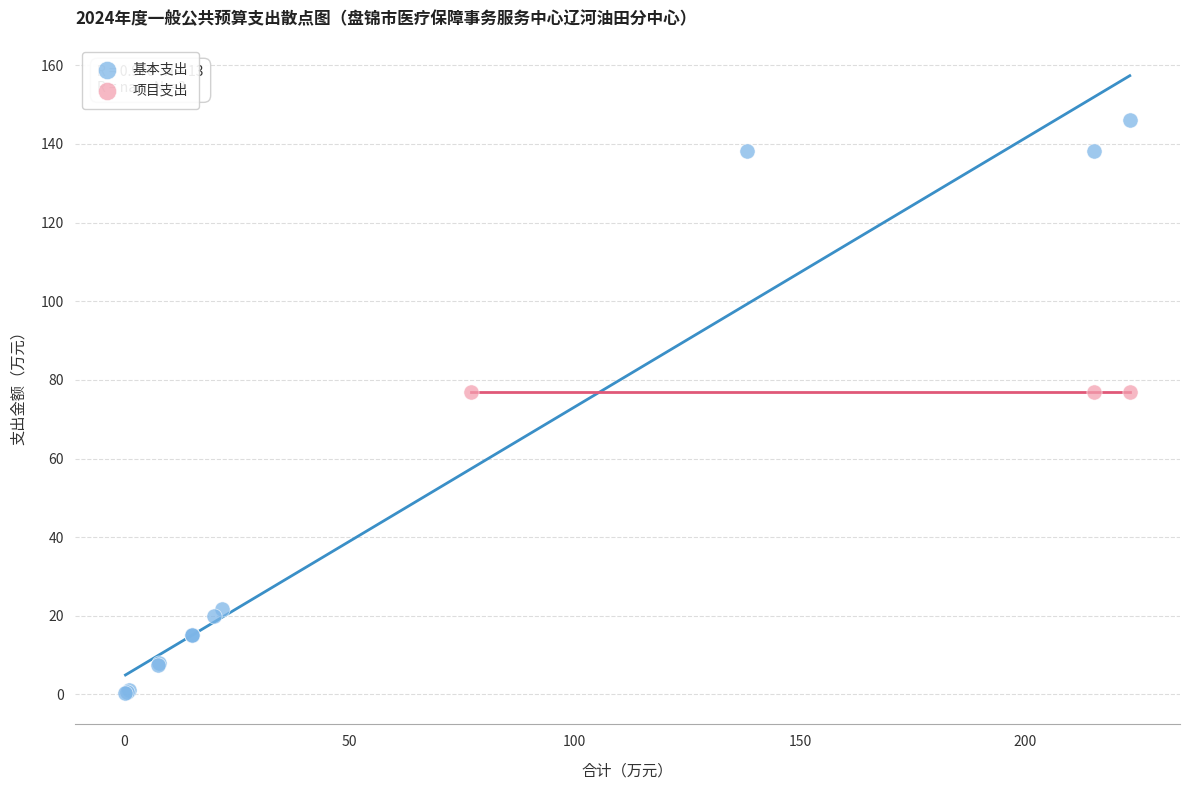

Which series contains the lowest Y value?

基本支出